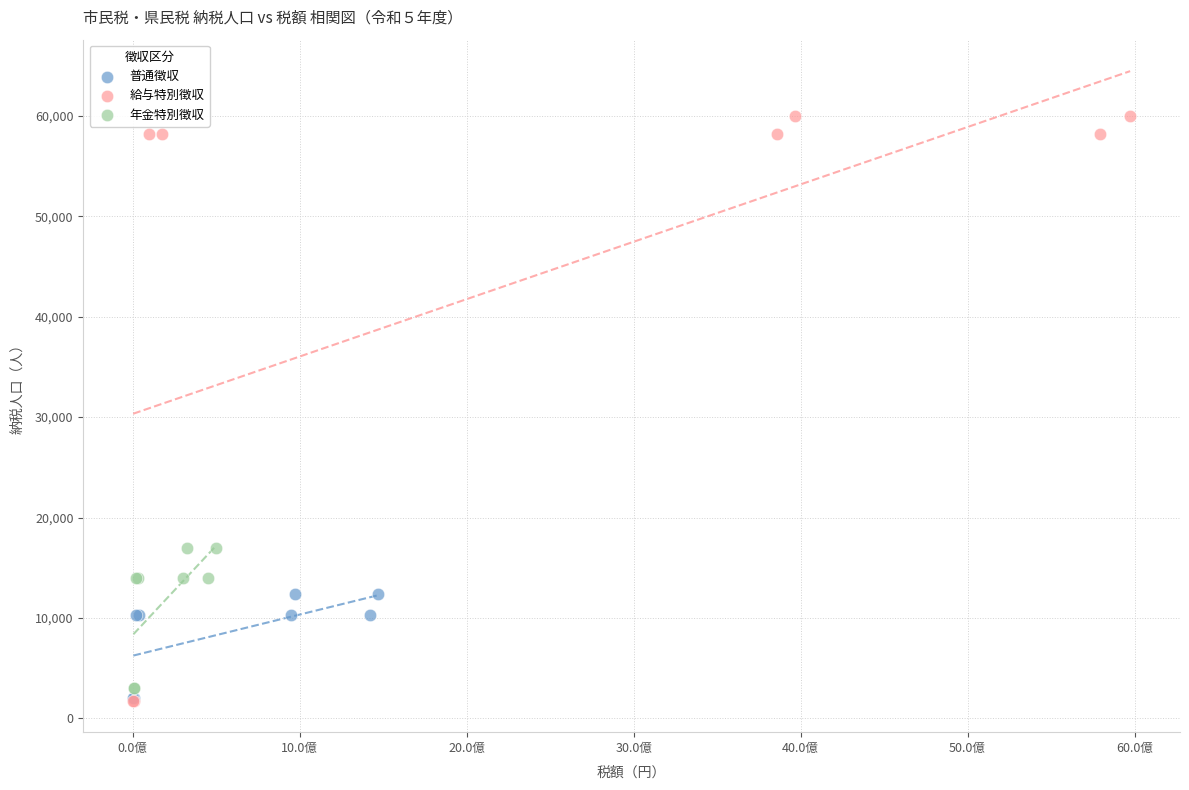

Which series contains the highest Y value?

給与特別徴収